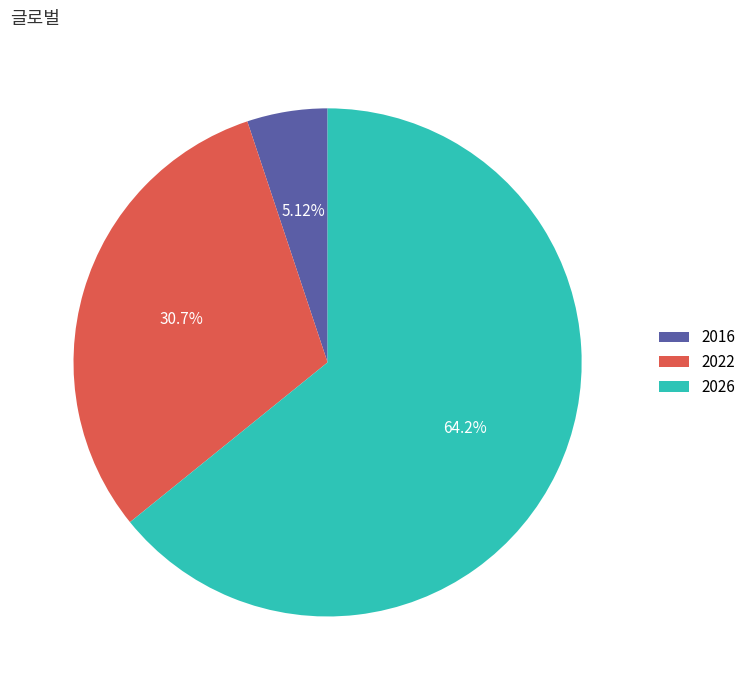

Is it true that 2016 is 5% of the pie?

True